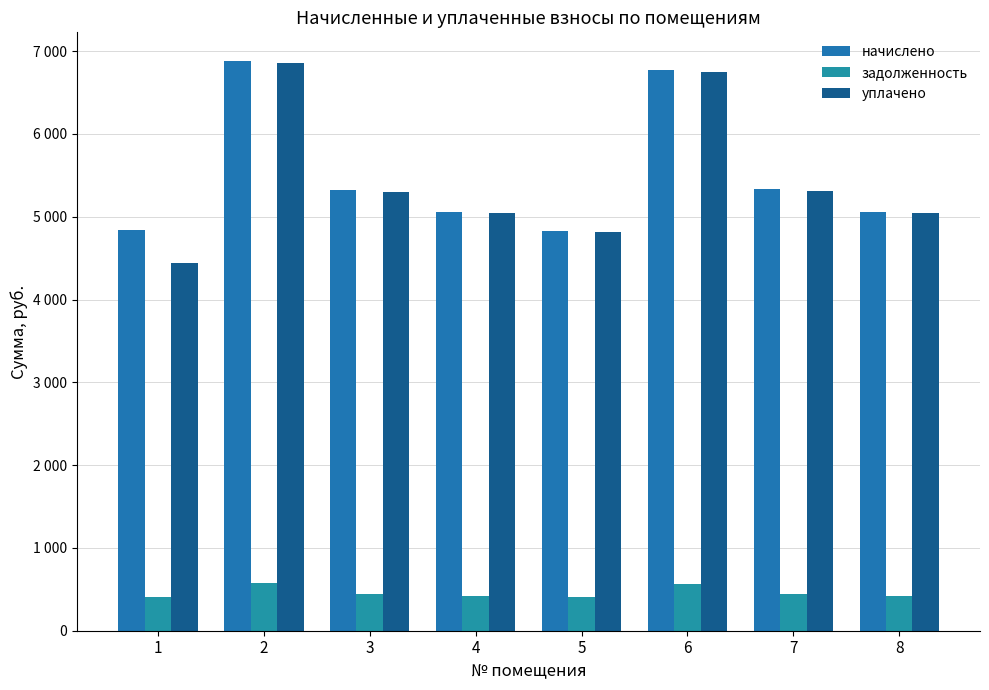

What is the value of the уплачено bar at the 3rd from the left?

5301.9